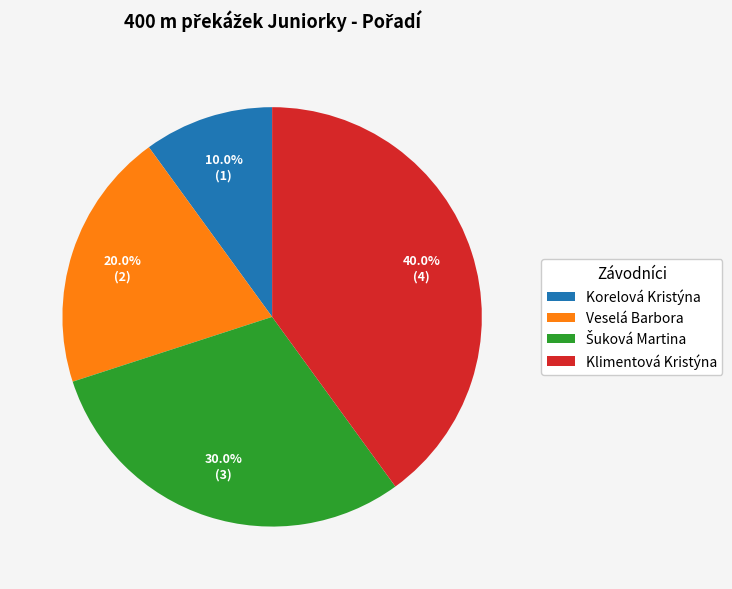

What percentage is NOT represented by Korelová Kristýna?

90.0%